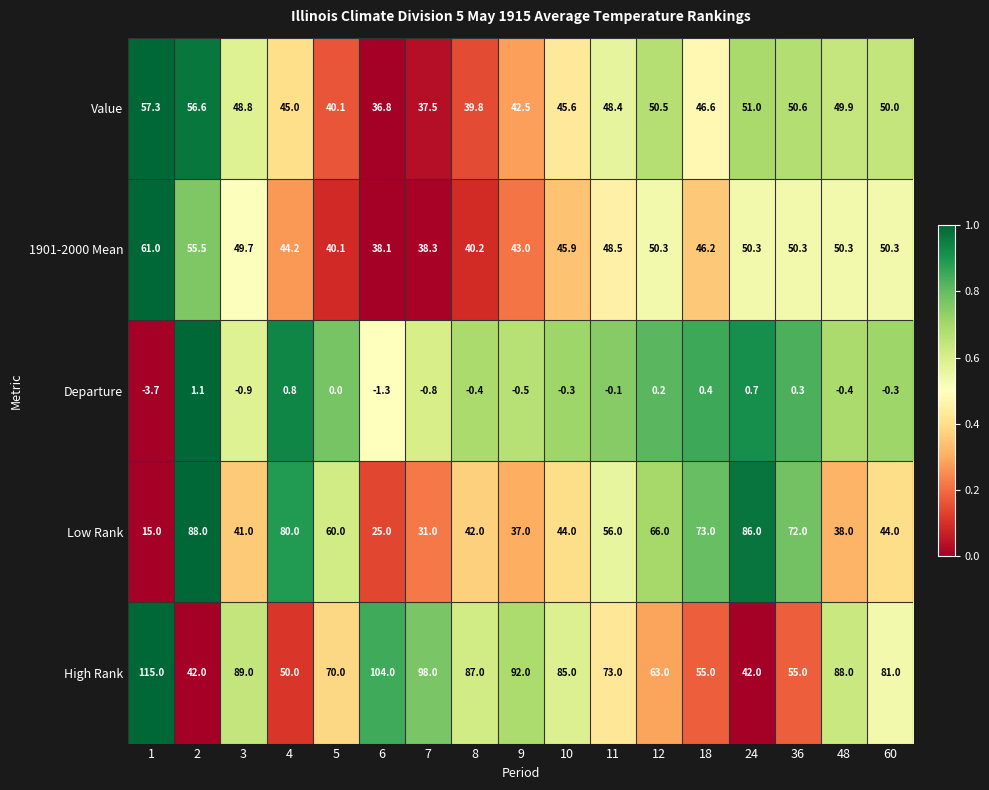

What is the difference between the highest and lowest values at 5?

70.0